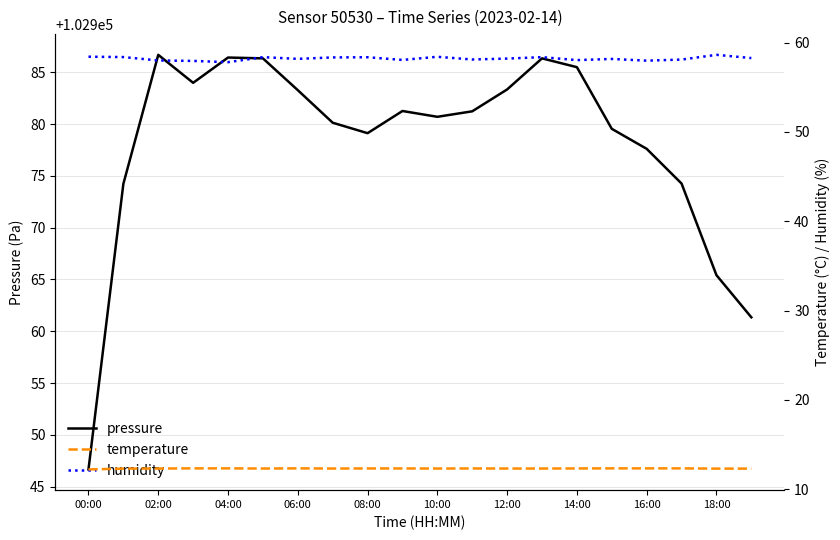

What is the highest value of the humidity series?

58.6